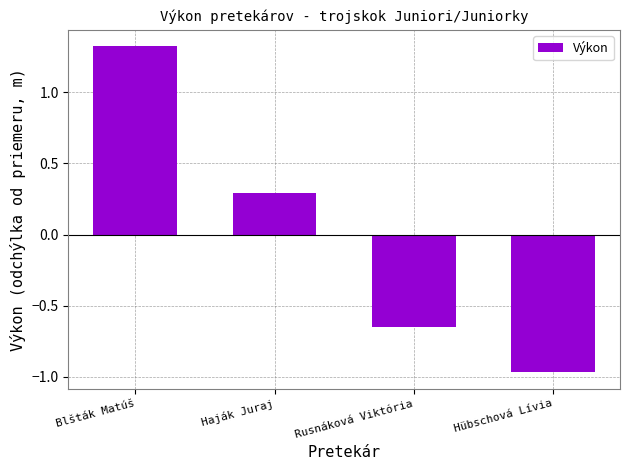

What is the label of the 1st bar from the right?

Hübschová Lívia